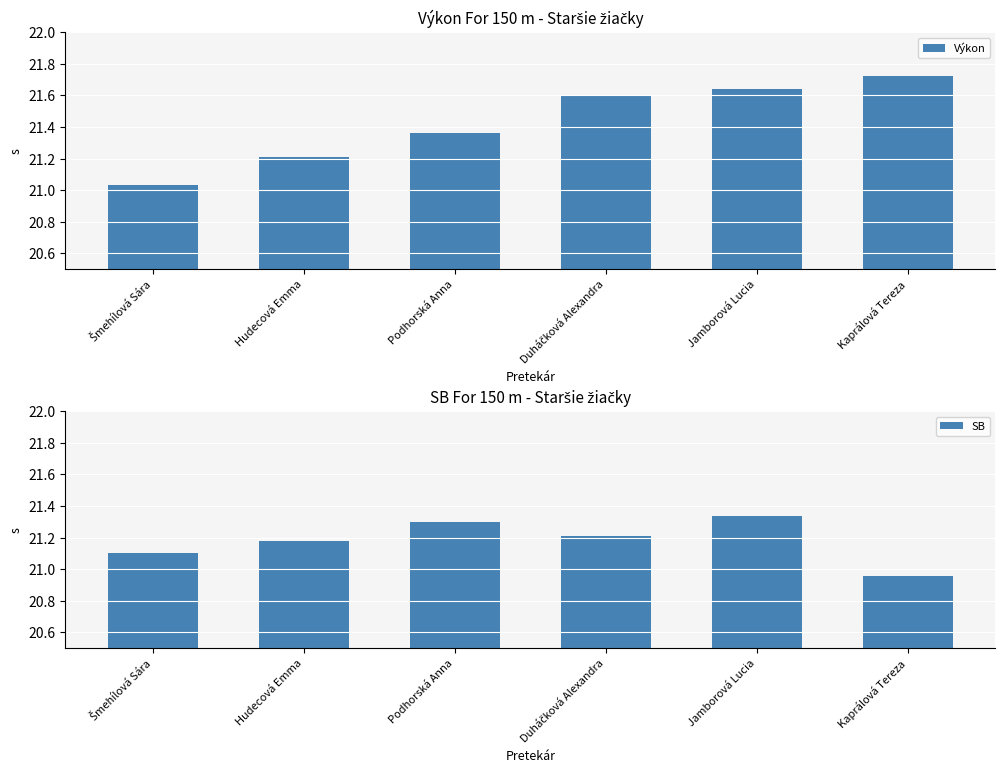

List the series in order of their overall mean, lowest first.

SB, Výkon